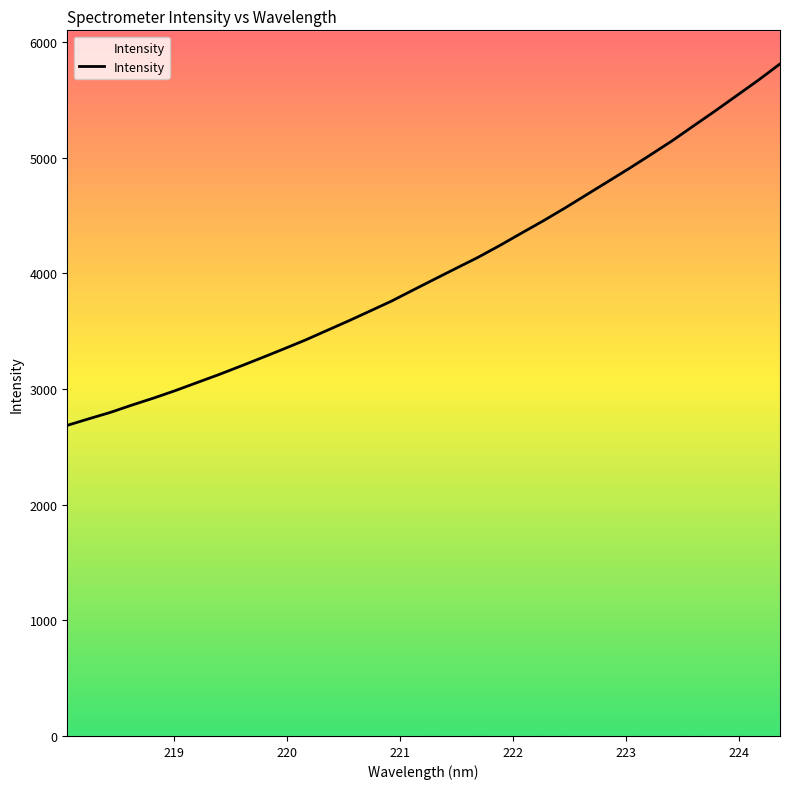

What is the greatest value displayed?

5811.1